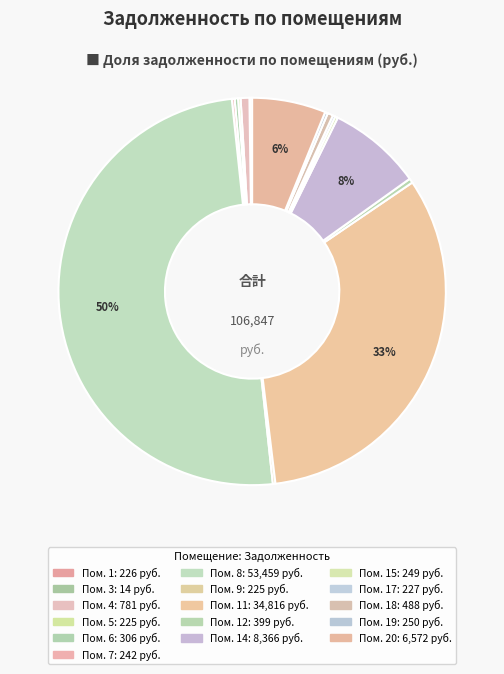

Which category has the biggest portion of the pie?

8